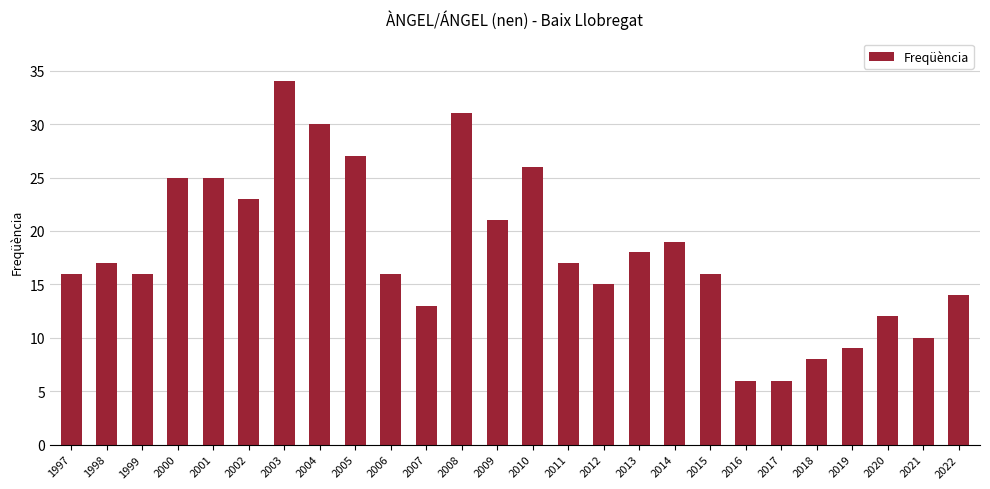

Reading left to right, what are all the values shown in this chart?

1997=16	1998=17	1999=16	2000=25	2001=25	2002=23	2003=34	2004=30	2005=27	2006=16	2007=13	2008=31	2009=21	2010=26	2011=17	2012=15	2013=18	2014=19	2015=16	2016=6	2017=6	2018=8	2019=9	2020=12	2021=10	2022=14